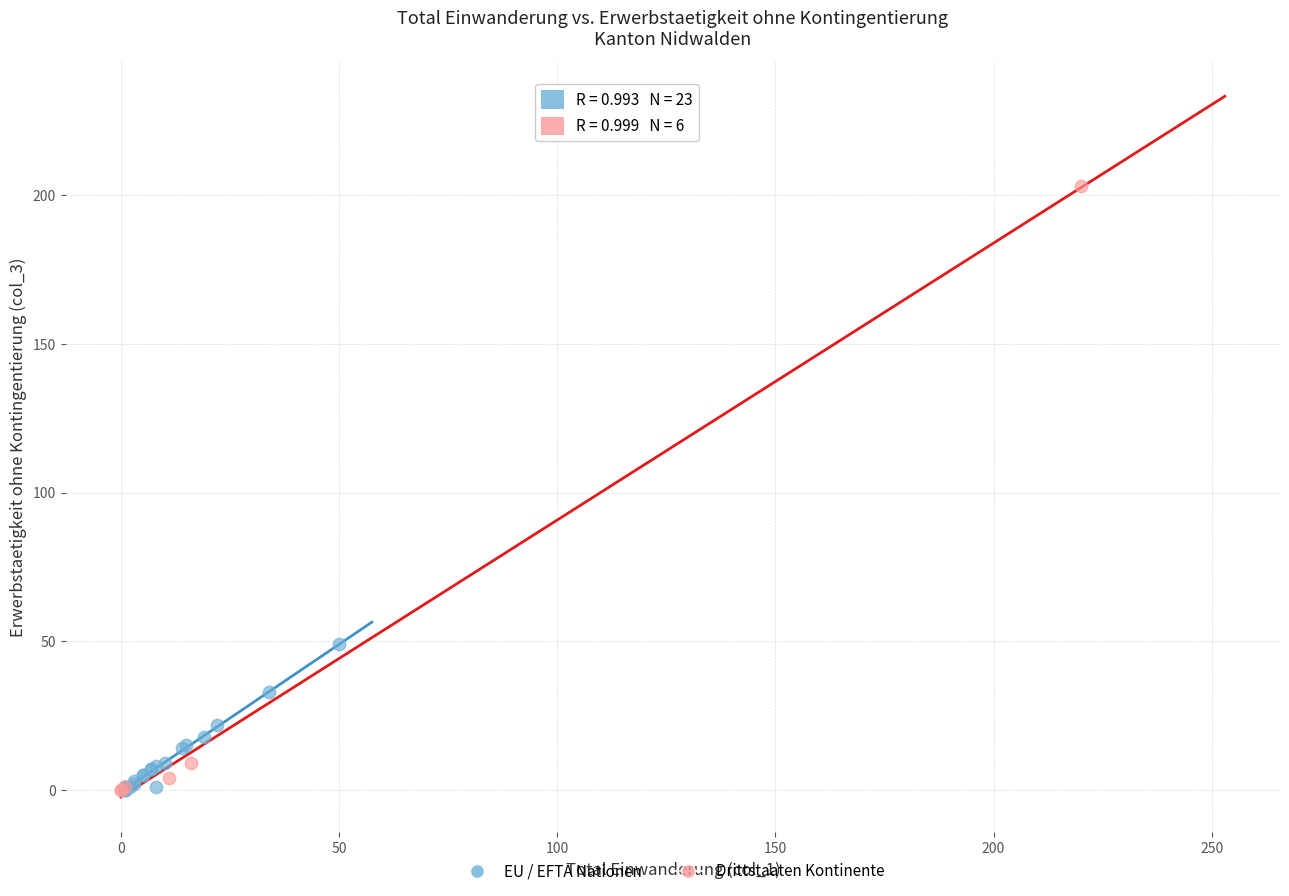

What are all the series names shown in the legend?

EU / EFTA Nationen, Drittstaaten Kontinente